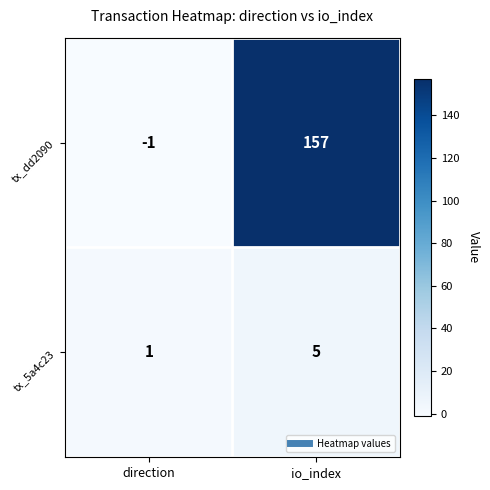

What is the average value of the tx_5a4c23 series?

3